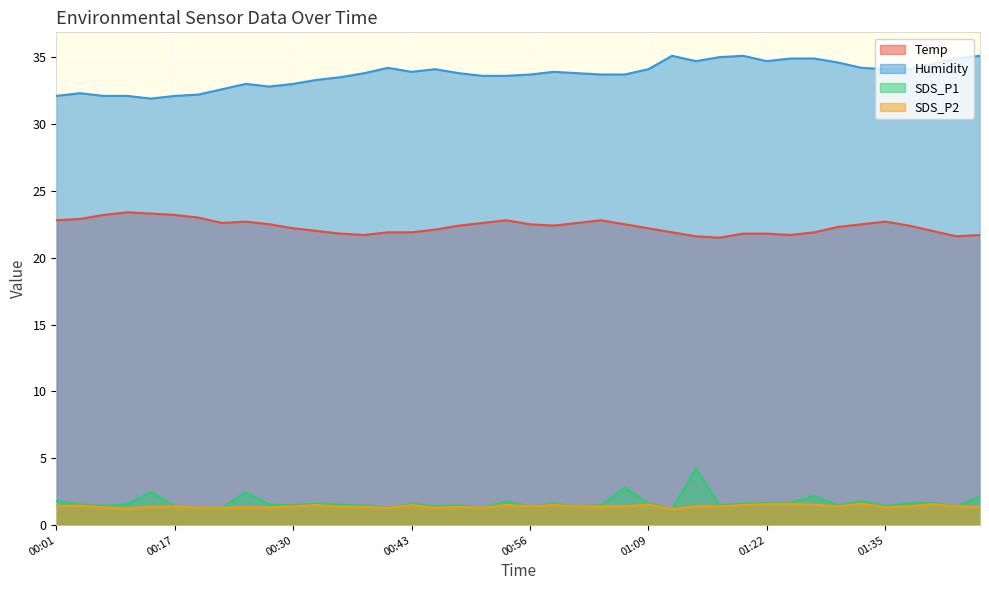

The SDS_P2 series shows 1.4 at 00:14. True or false?

True